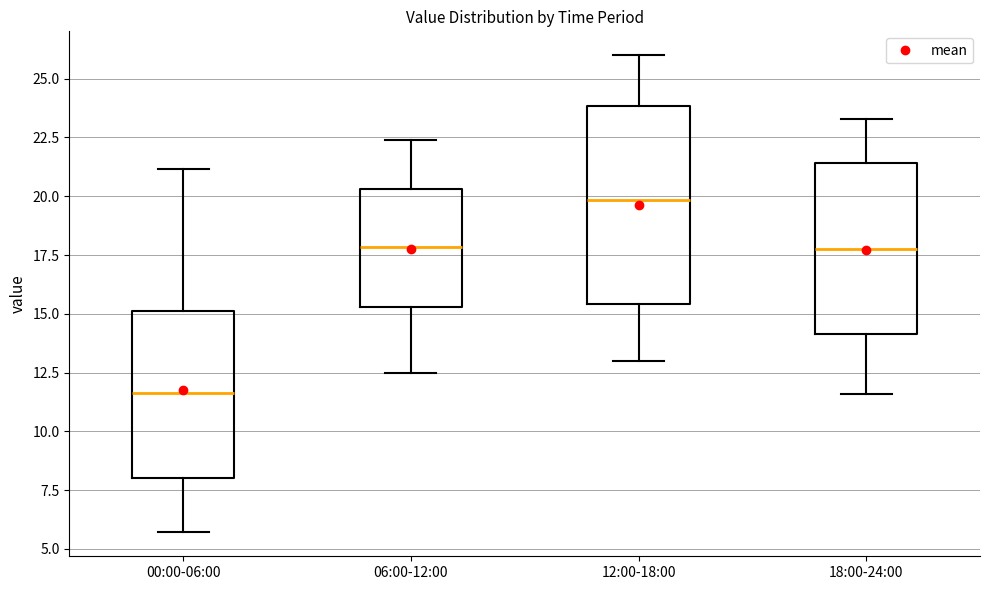

Reading left to right, read every box against the y-axis: the position of its median line, the range the box covers, and the ends of its whiskers. The values are not printed on the chart, so give them approximately, as read against the axis.

00:00-06:00: median 11.5, box 8.0 to 15.0, whiskers 5.5 to 21.0
06:00-12:00: median 18.0, box 15.5 to 20.5, whiskers 12.5 to 22.5
12:00-18:00: median 20.0, box 15.5 to 24.0, whiskers 13.0 to 26.0
18:00-24:00: median 18.0, box 14.0 to 21.5, whiskers 11.5 to 23.5